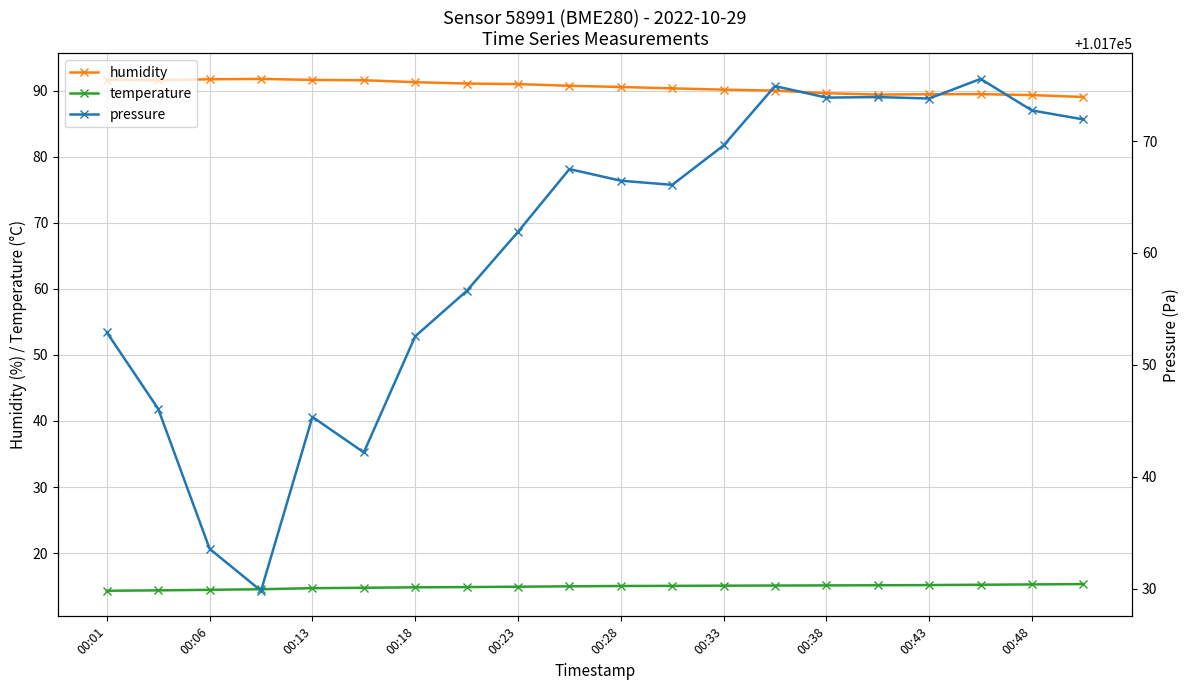

True or false: temperature has more than 2 interior local peaks.

False